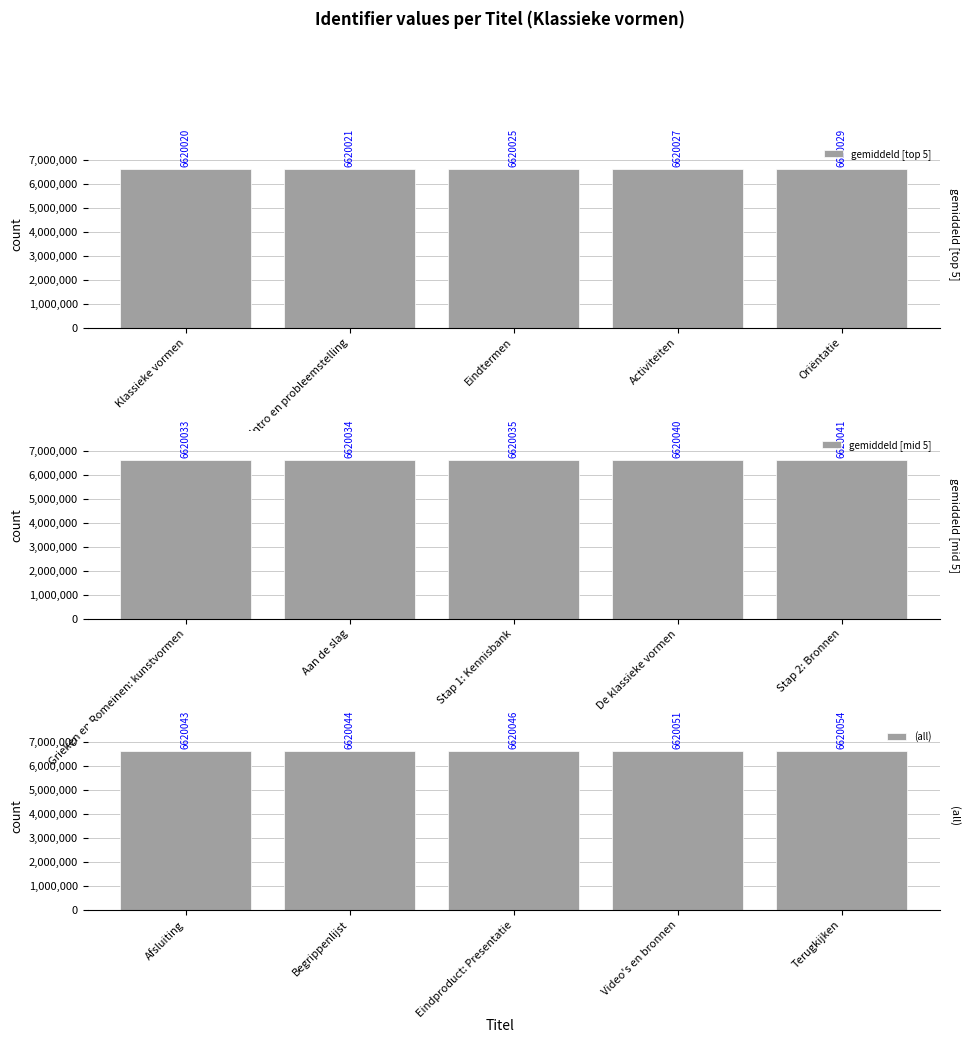

Reading right to left, transcribe all the data shown in this chart.

gemiddeld [top 5]: Oriëntatie=6620029	Activiteiten=6620027	Eindtermen=6620025	Intro en probleemstelling=6620021	Klassieke vormen=6620020
gemiddeld [mid 5]: Stap 2: Bronnen=6620041	De klassieke vormen=6620040	Stap 1: Kennisbank=6620035	Aan de slag=6620034	Grieken en Romeinen: kunstvormen=6620033
(all): Terugkijken=6620054	Video's en bronnen=6620051	Eindproduct: Presentatie=6620046	Begrippenlijst=6620044	Afsluiting=6620043